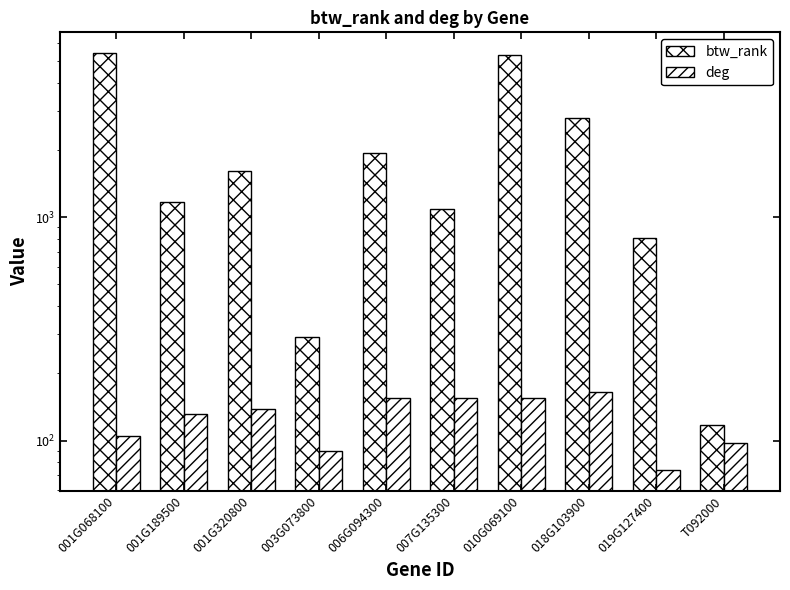

Between 001G320800 and 006G094300, which is larger?

006G094300